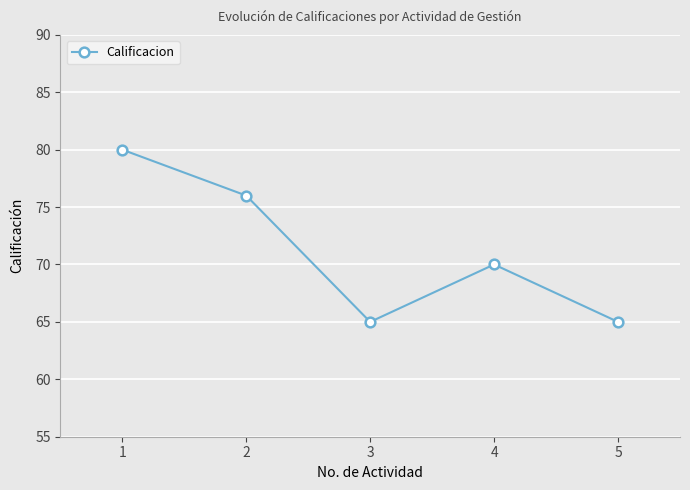

What is the difference between the maximum and minimum values?

15